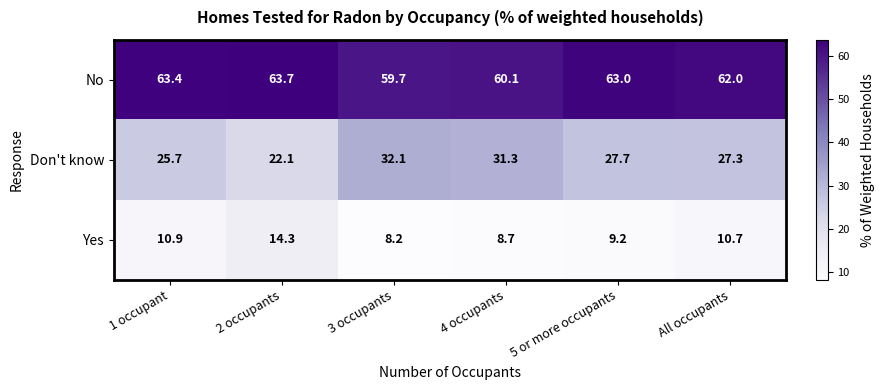

How many data points does each series have?

6